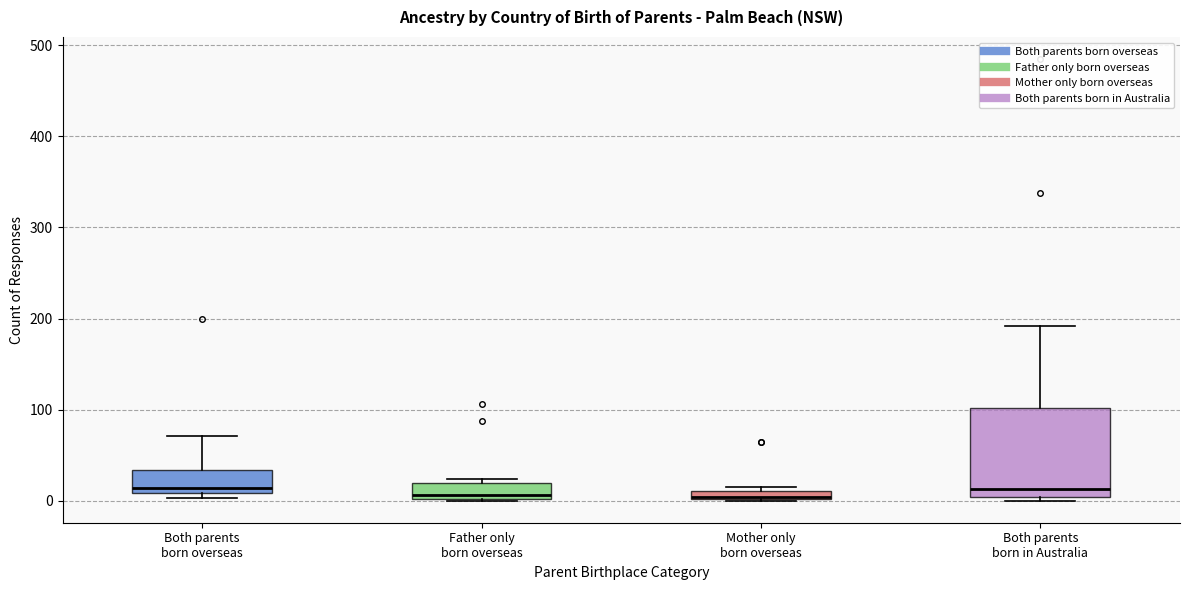

Comparing the boxes themselves (not the whiskers), which one is the tallest?

Both parents born in Australia